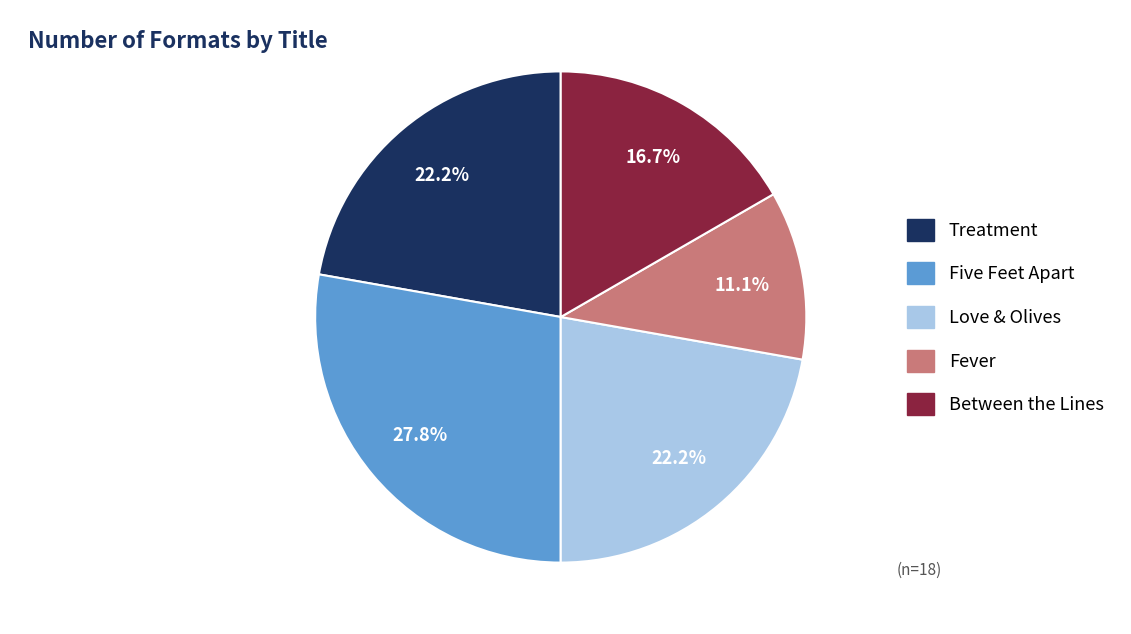

To the nearest percent, what is the average slice percentage?

20%